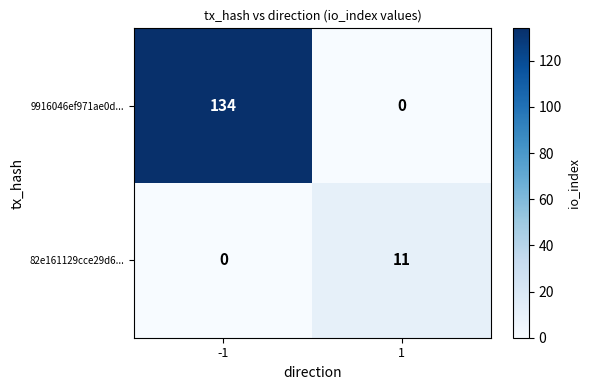

Rank the series by their maximum value, from lowest to highest.

82e161129cce29d6..., 9916046ef971ae0d...